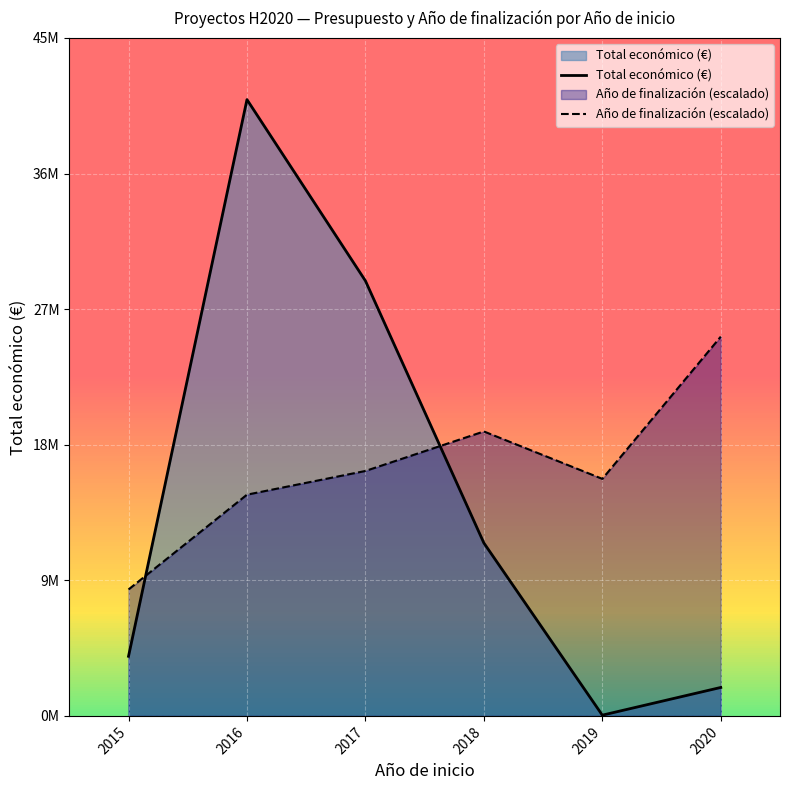

Between 2018 and 2020, which series saw the biggest shift?

Total económico (€)